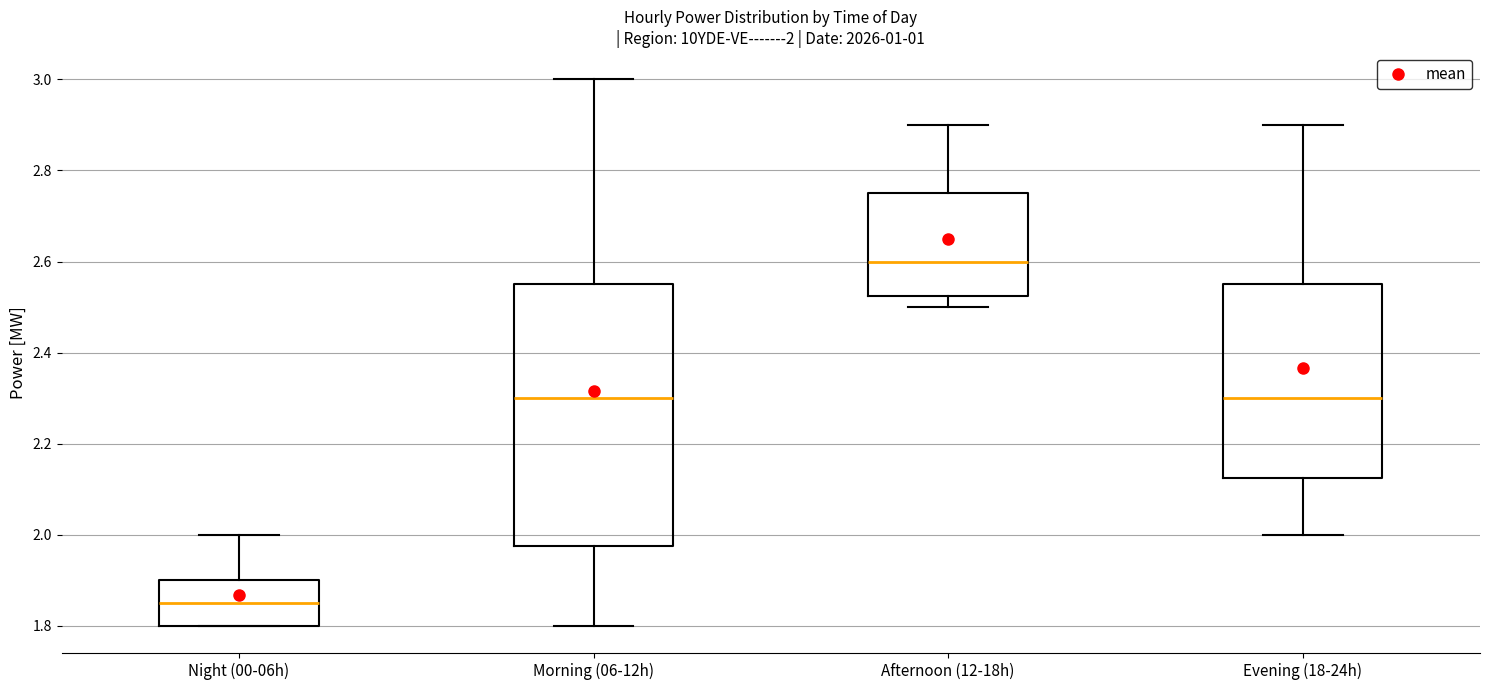

Which box has the lowest median line?

Night (00-06h)